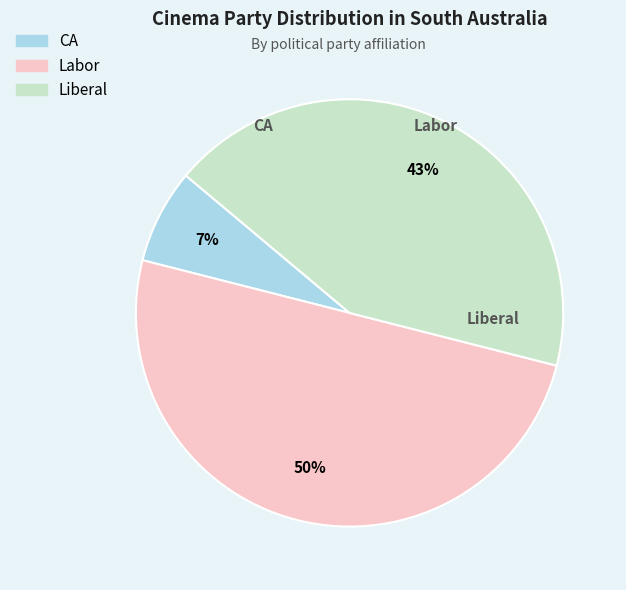

The CA slice represents 7% of the pie. True or false?

True